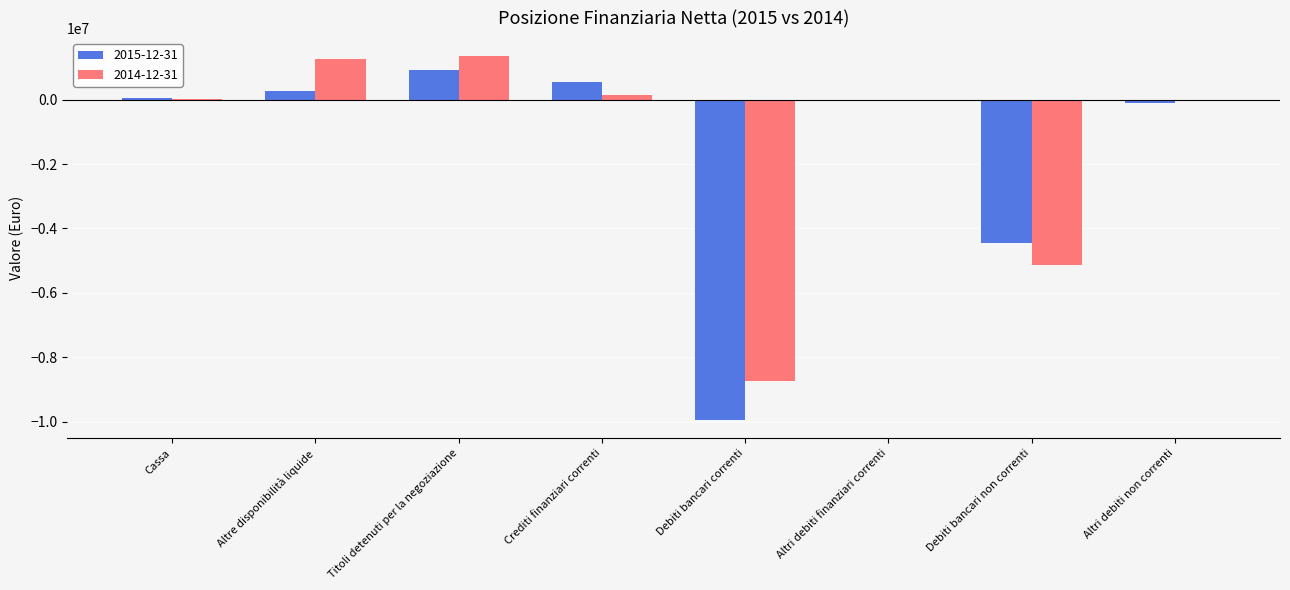

Which series changed the most between Altre disponibilità liquide and Debiti bancari non correnti?

2014-12-31